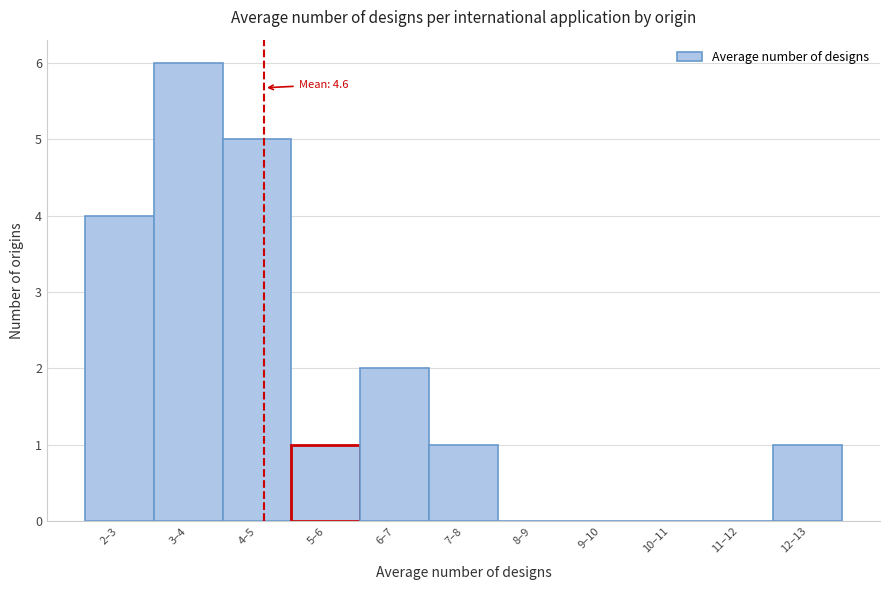

Reading left to right, transcribe all the data shown in this chart.

2–3=4	3–4=6	4–5=5	5–6=1	6–7=2	7–8=1	8–9=0	9–10=0	10–11=0	11–12=0	12–13=1